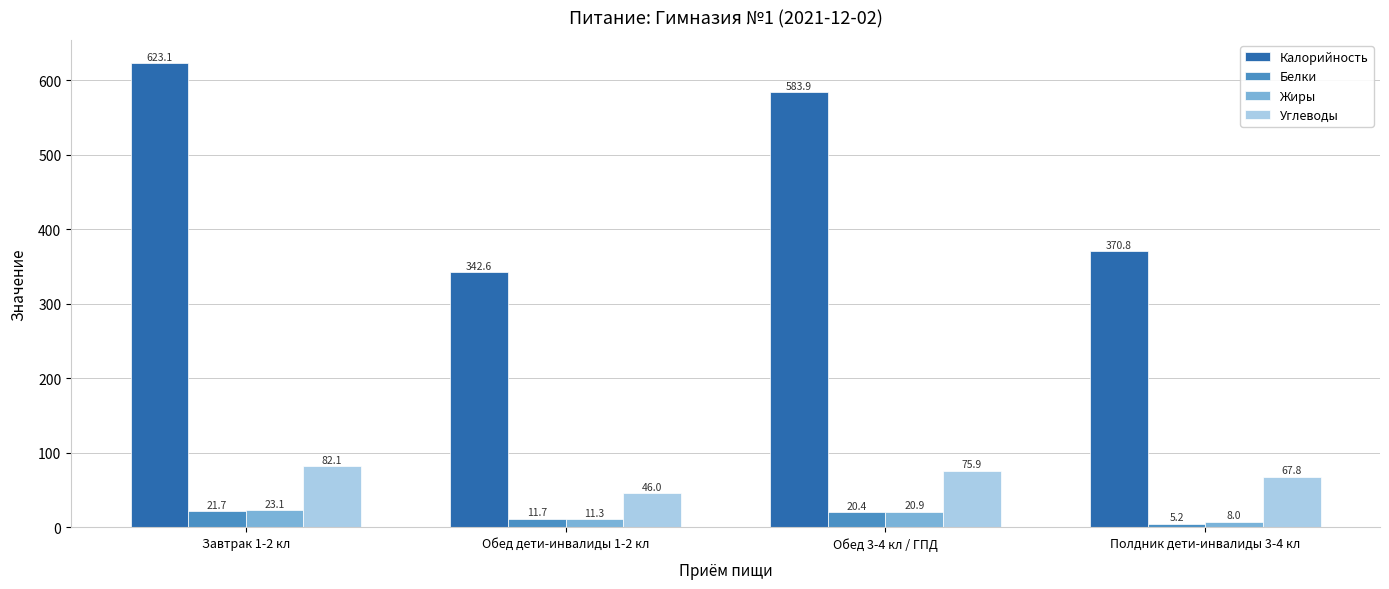

At which category is the sum across all series the highest?

Завтрак 1-2 кл